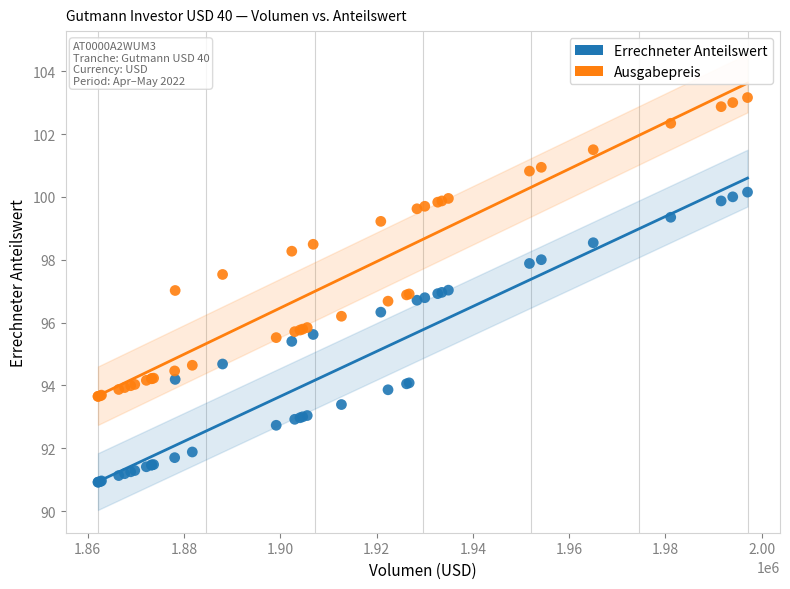

Which series reaches the maximum Y coordinate?

Ausgabepreis